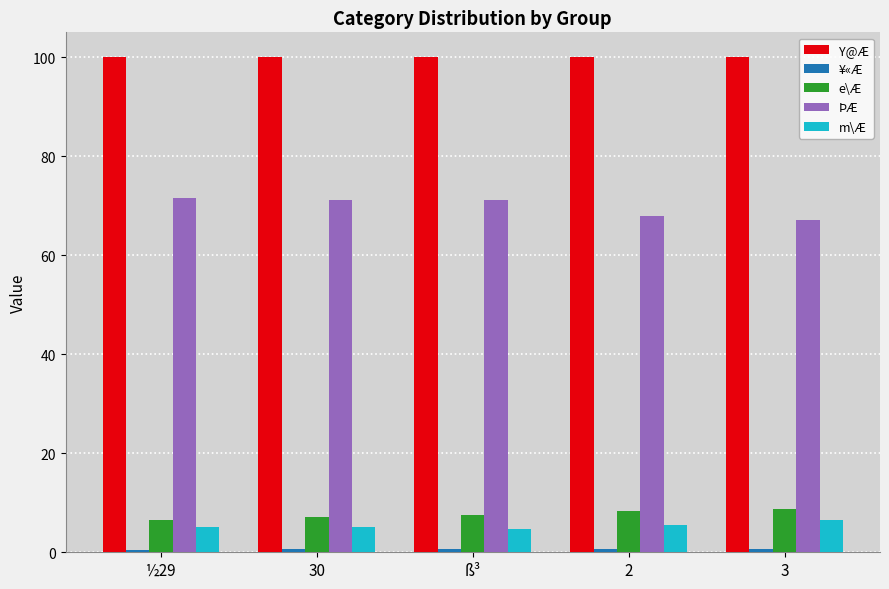

At how many categories does at least one series exceed 33?

5